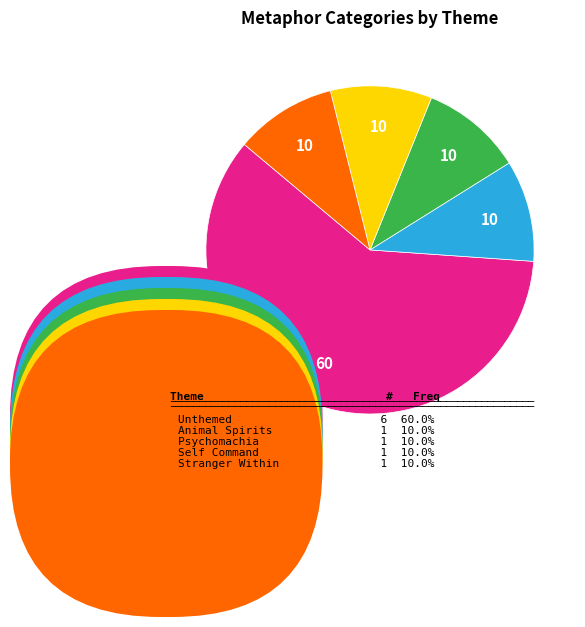

Is there any slice that represents more than half of the pie?

Yes